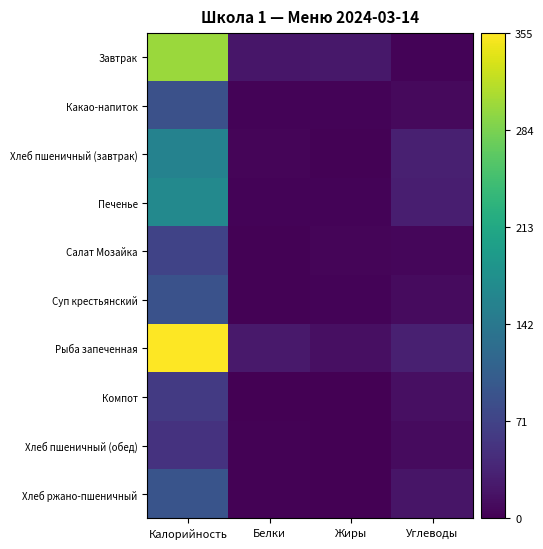

What is the greatest value displayed?

354.7